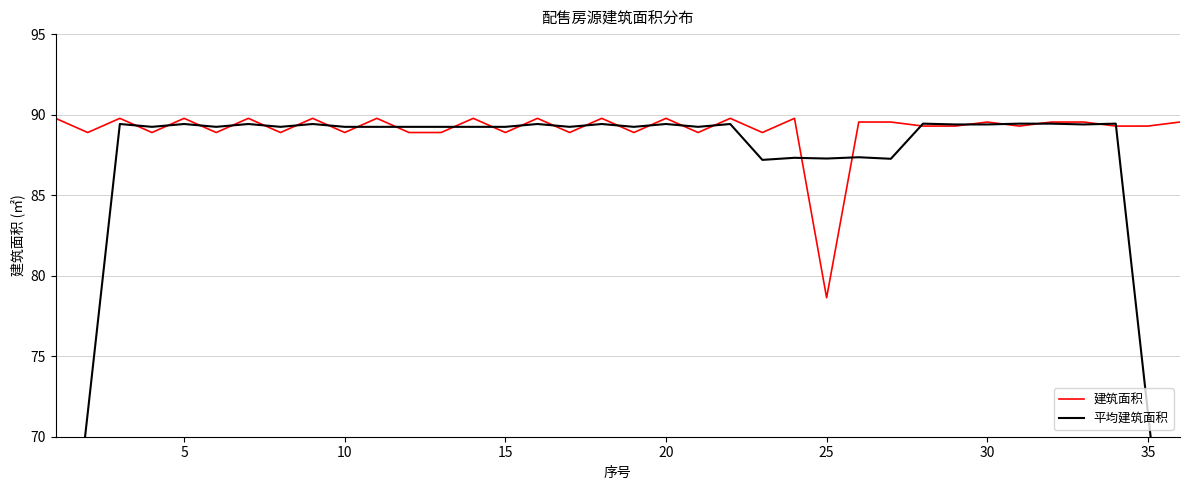

Is it true that 建筑面积 equals 53.0 at 10?

False